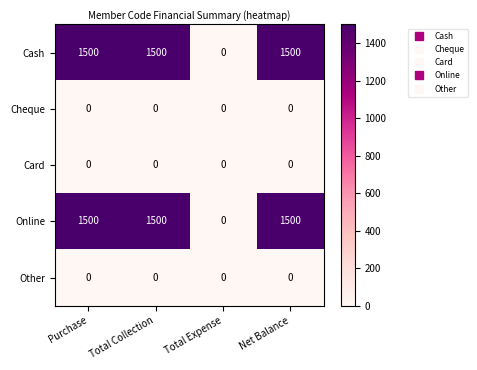

Reading left to right, transcribe all the data shown in this chart.

Cash: Purchase=1500	Total Collection=1500	Total Expense=0	Net Balance=1500
Cheque: Purchase=0	Total Collection=0	Total Expense=0	Net Balance=0
Card: Purchase=0	Total Collection=0	Total Expense=0	Net Balance=0
Online: Purchase=1500	Total Collection=1500	Total Expense=0	Net Balance=1500
Other: Purchase=0	Total Collection=0	Total Expense=0	Net Balance=0